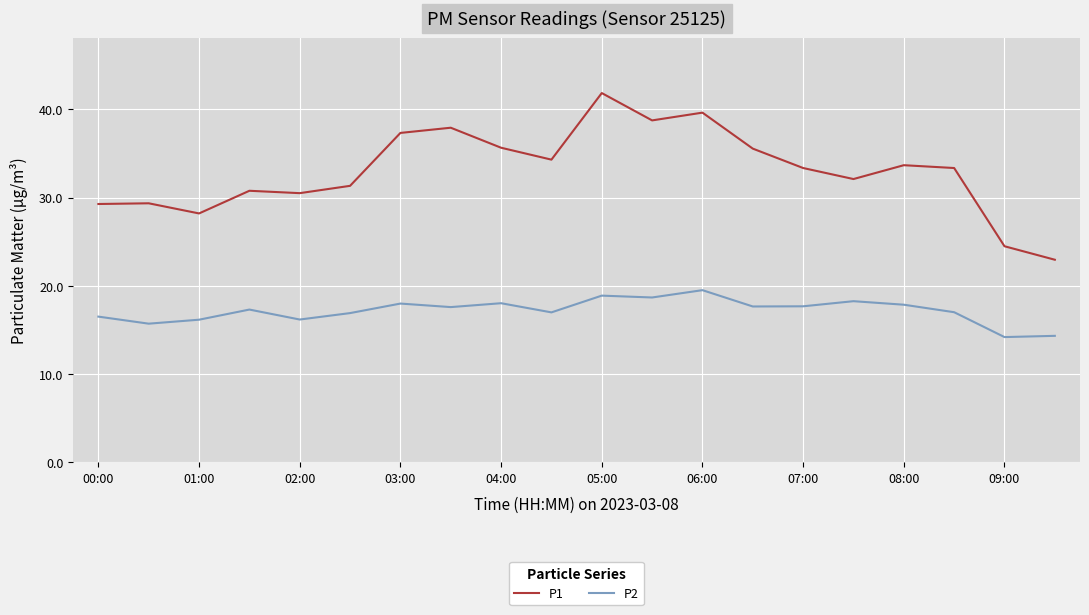

What is the maximum value shown in the chart?

41.9